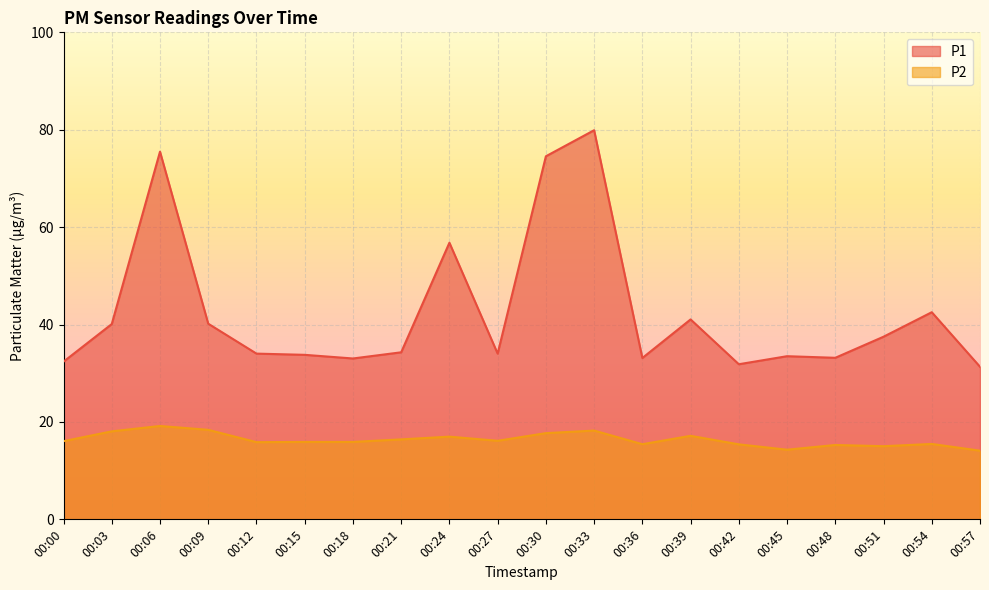

Reading left to right, what are all the values shown in this chart?

P1: 00:00=32.4	00:03=40.1	00:06=75.5	00:09=40.2	00:12=34.0	00:15=33.8	00:18=33.0	00:21=34.3	00:24=56.8	00:27=34.0	00:30=74.5	00:33=79.9	00:36=33.1	00:39=41.0	00:42=31.9	00:45=33.5	00:48=33.2	00:51=37.5	00:54=42.5	00:57=31.3
P2: 00:00=16.1	00:03=18.1	00:06=19.2	00:09=18.4	00:12=15.8	00:15=15.9	00:18=15.9	00:21=16.4	00:24=17.0	00:27=16.1	00:30=17.7	00:33=18.2	00:36=15.4	00:39=17.1	00:42=15.4	00:45=14.3	00:48=15.3	00:51=15.0	00:54=15.5	00:57=14.1